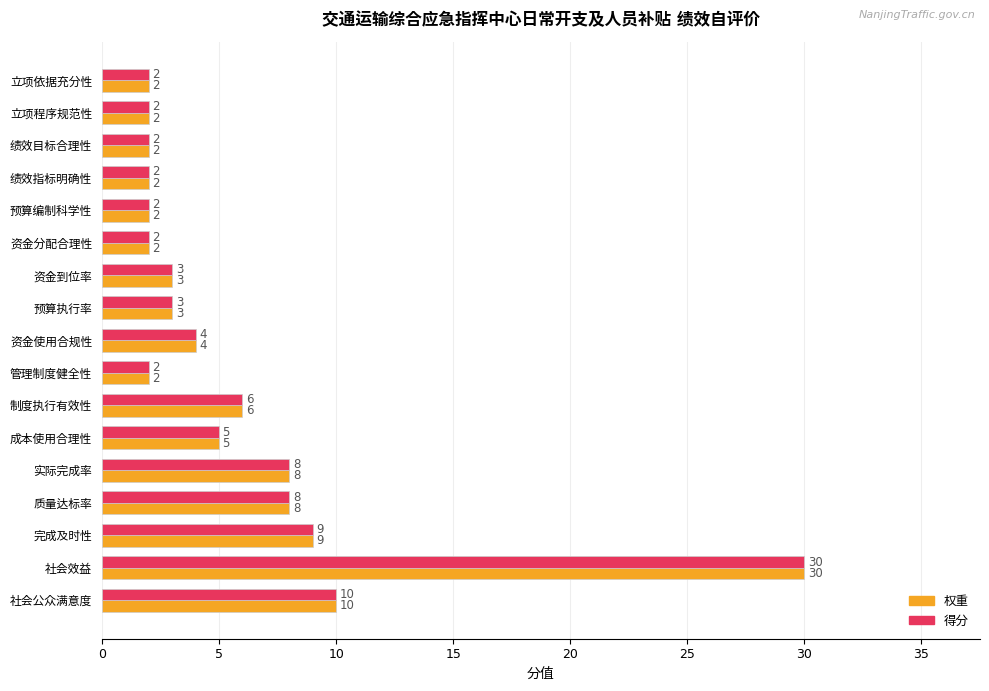

What is the difference between the maximum and minimum values in the 得分 series?

28